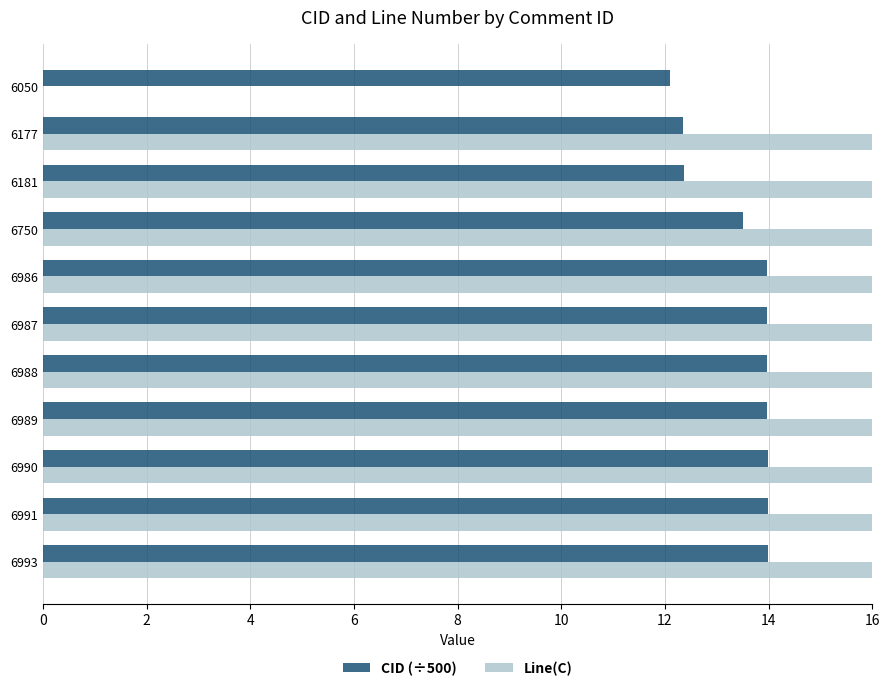

Does the chart contain stacked bars?

No